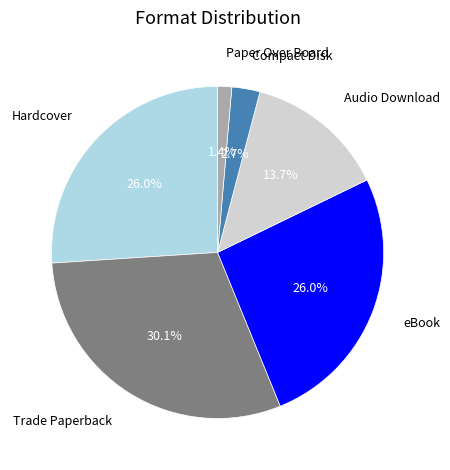

Does any single category account for the majority?

No